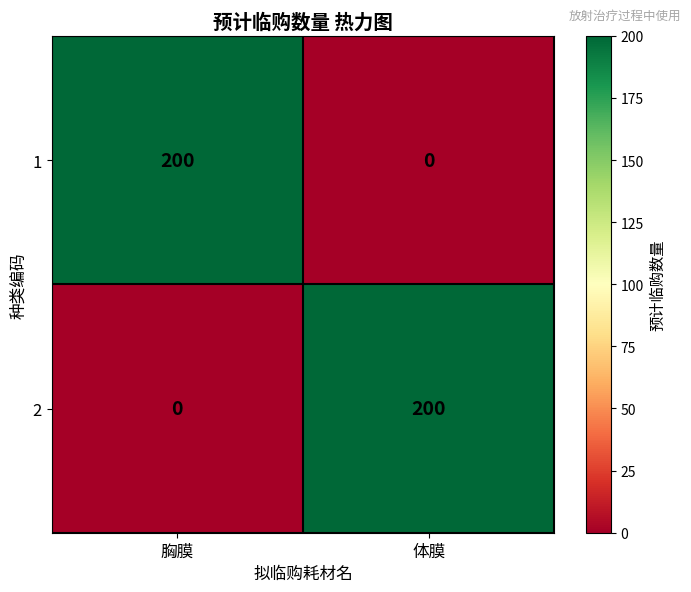

What is the total value across all series at 体膜?

200